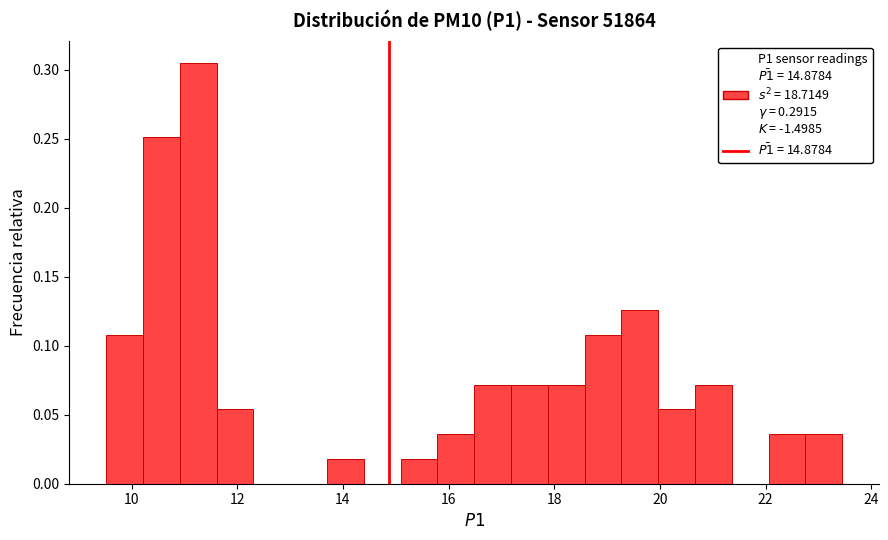

Around what value on the x-axis is the tallest bar? Give the approximate position of its centre, as read against the axis.

11.2